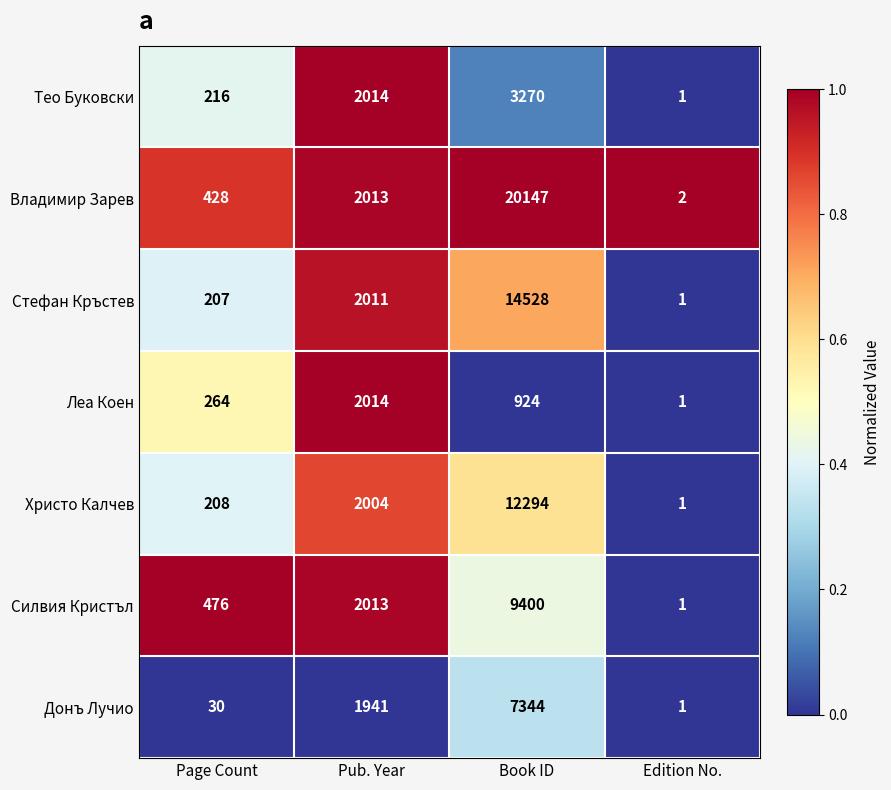

The Леа Коен series shows 1 at Edition No.. True or false?

True